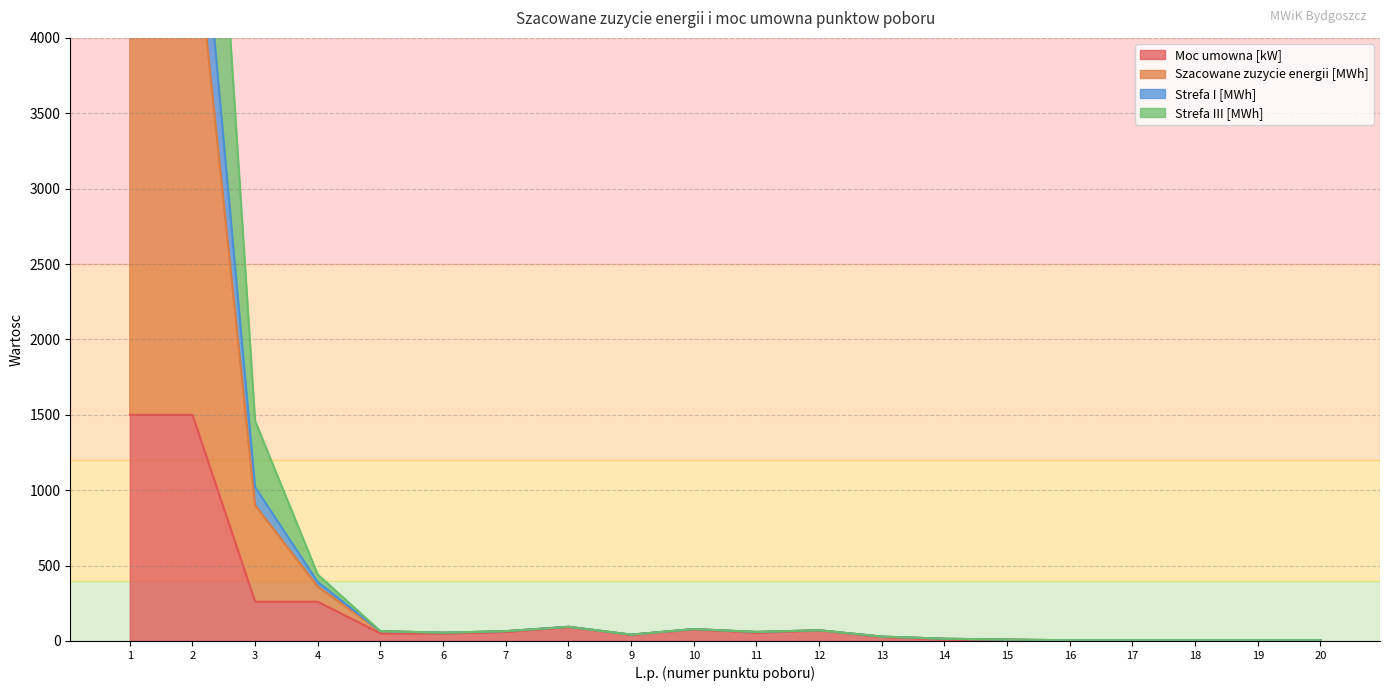

What is the minimum value shown in the chart?

4